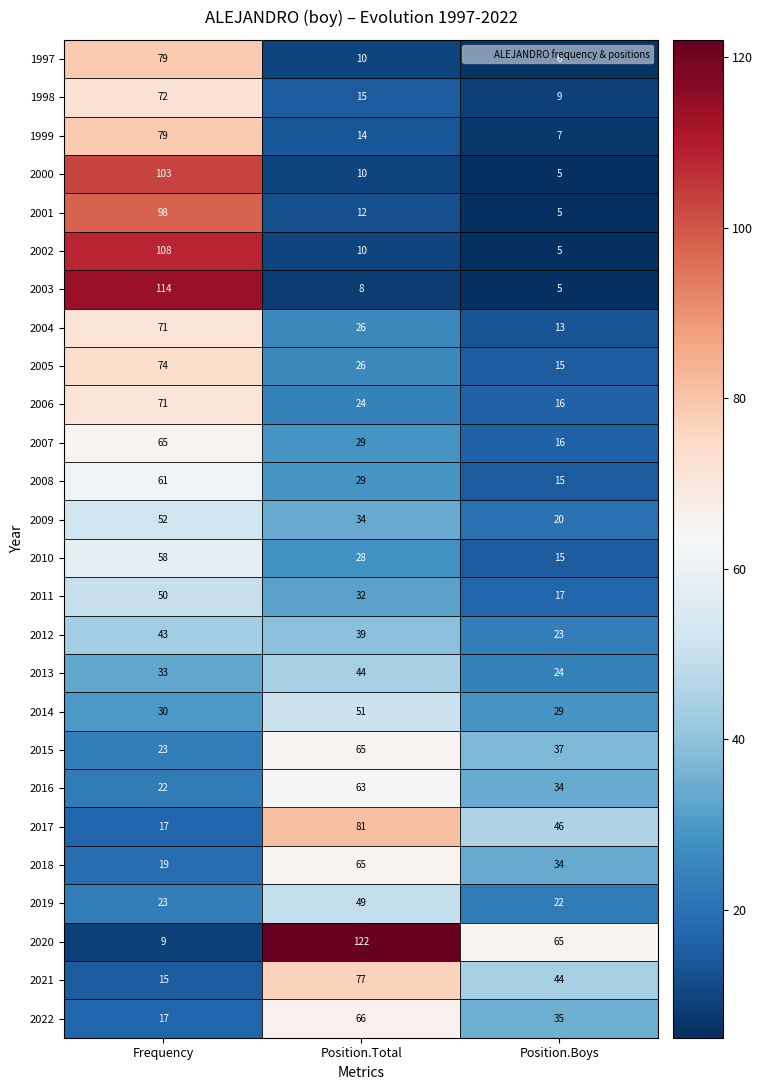

At which category does the chart reach its minimum across all series?

Position.Boys